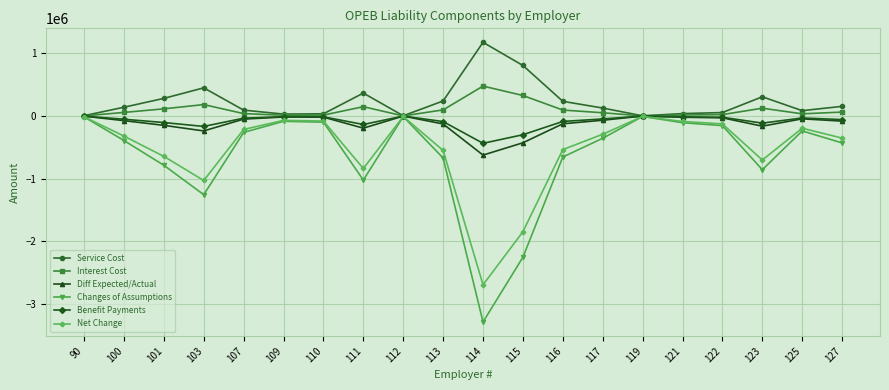

At which category does Net Change reach its first local valley?

103